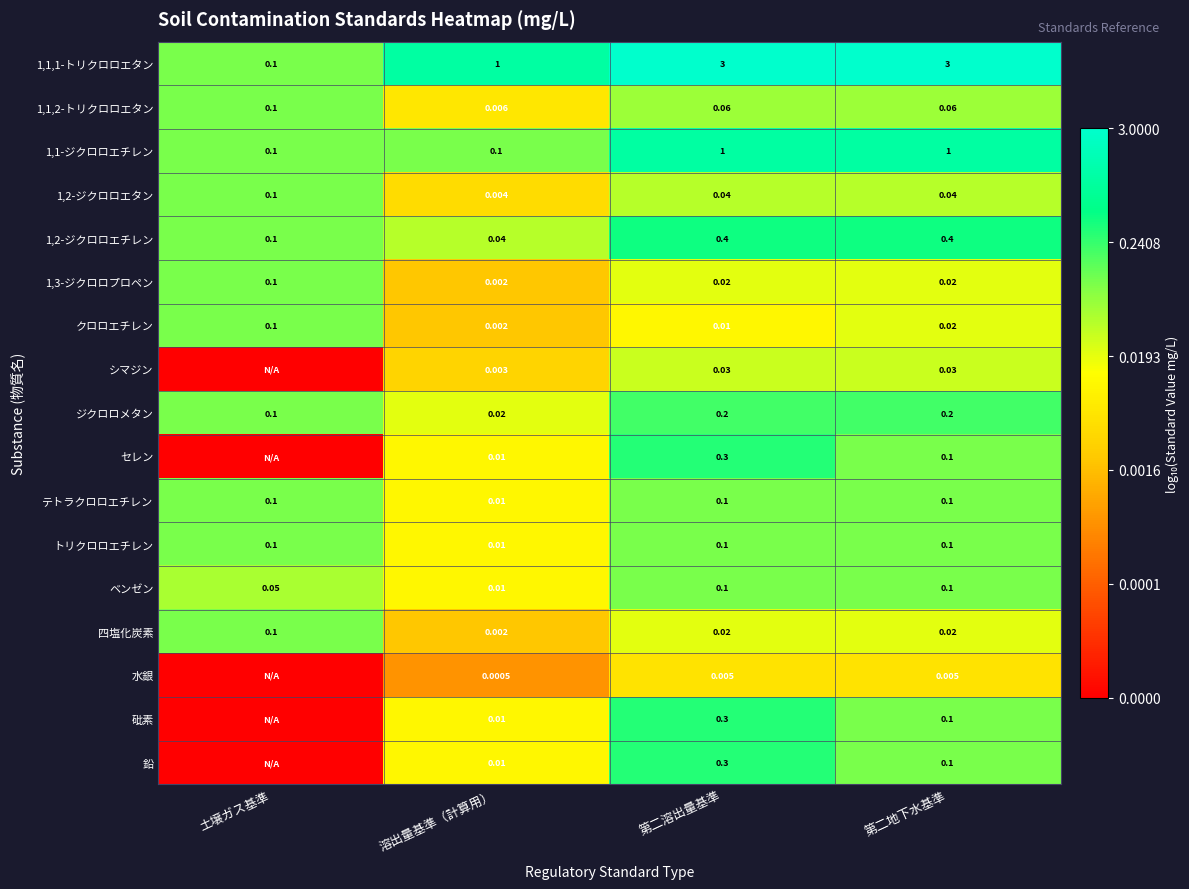

At which label is 1,1,2-トリクロロエタン closest to 0?

溶出量基準（計算用）